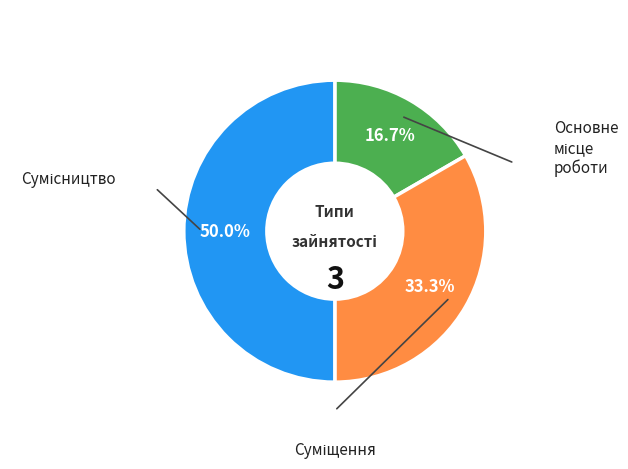

To the nearest percent, what percentage of the pie is Суміщення?

33%